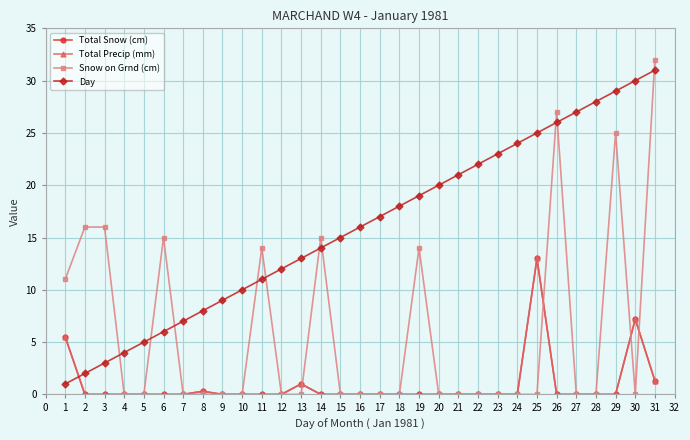

The Total Precip (mm) series shows 8.9 at 15. True or false?

False